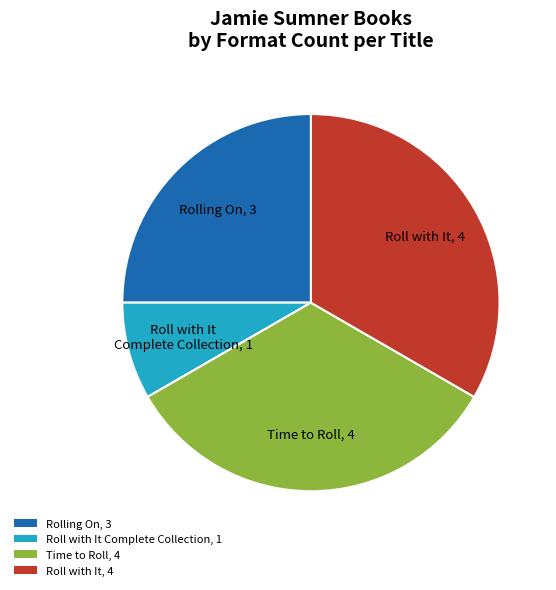

Do Time to Roll and Rolling On together represent more than half of the pie?

Yes